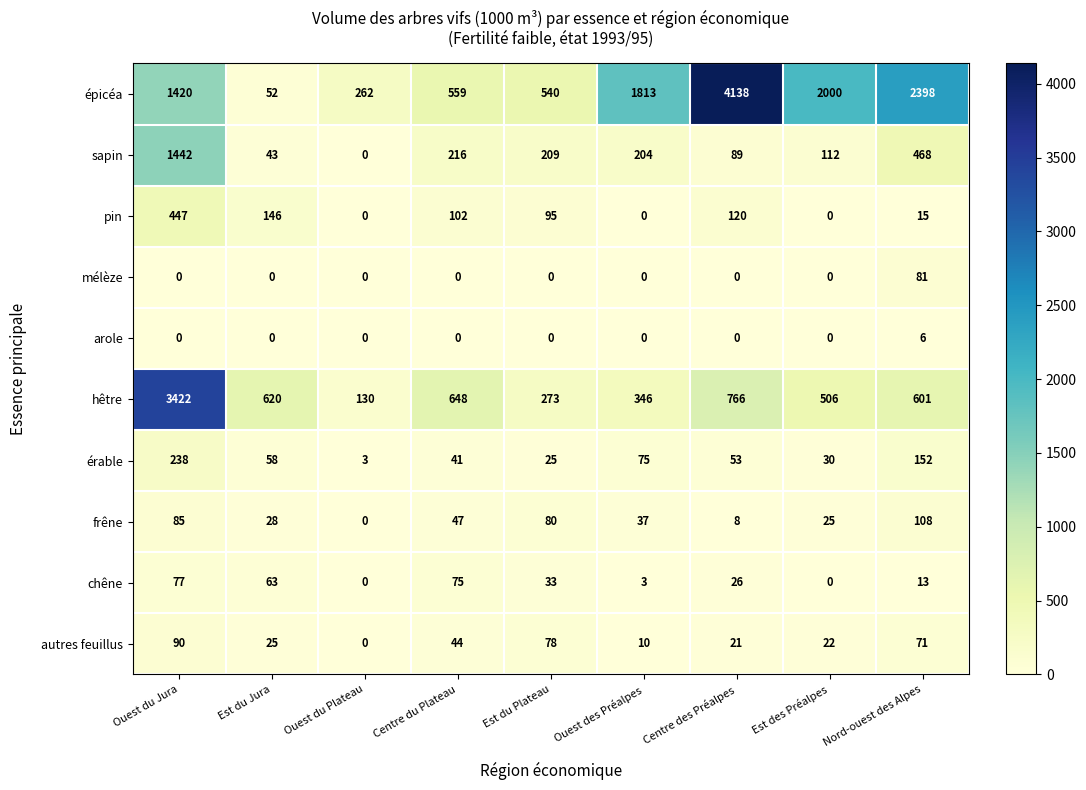

What is the sum of all mélèze values?

81